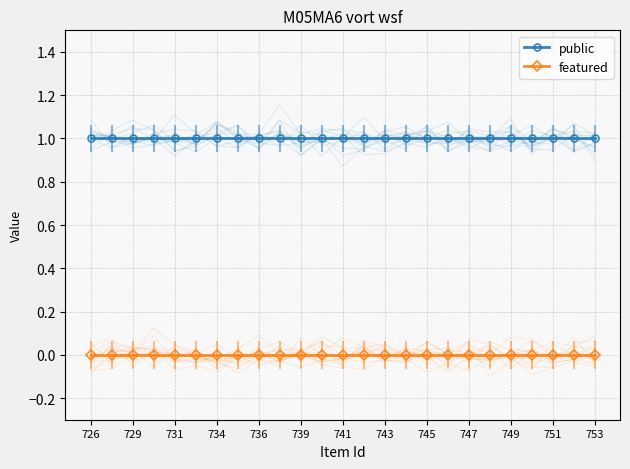

How many series are shown in this chart?

2